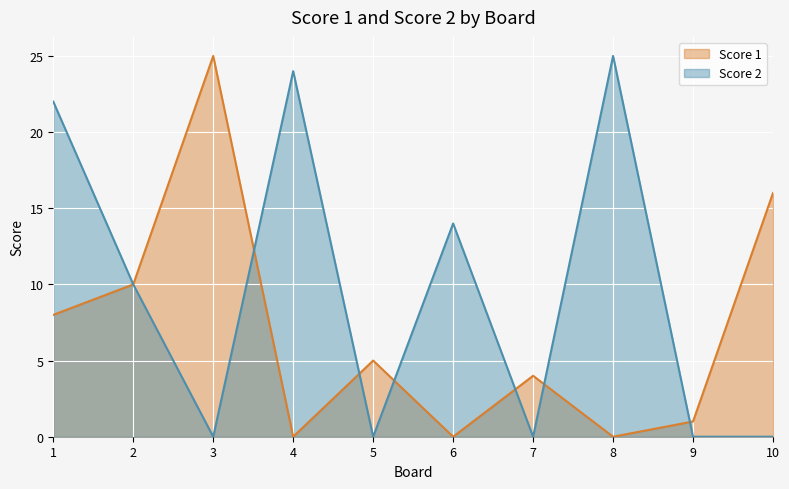

Reading right to left, list all the values displayed in this chart.

Score 1: 16	1	0	4	0	5	0	25	10	8
Score 2: 0	0	25	0	14	0	24	0	10	22